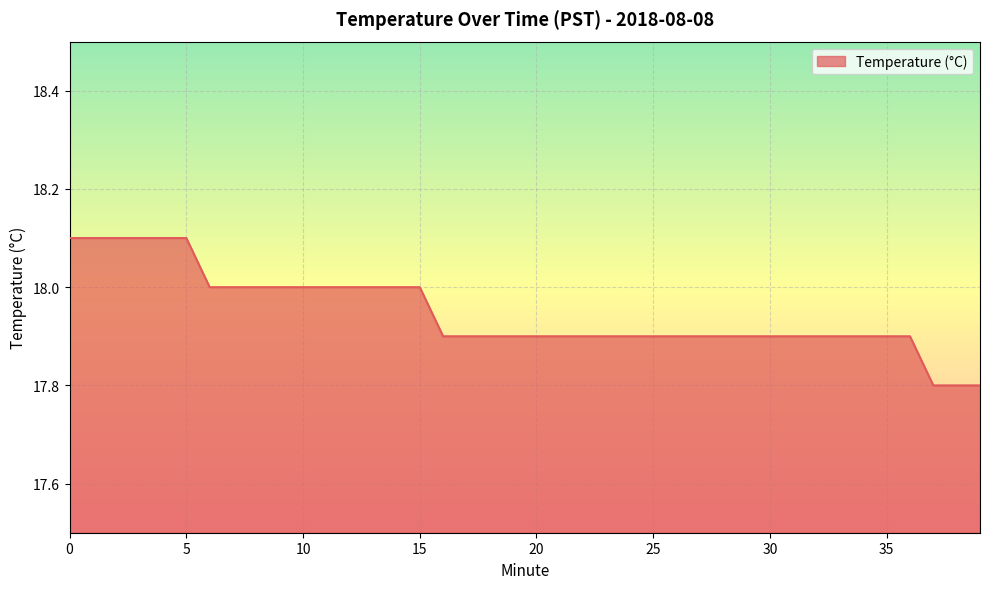

What is the difference between the maximum and minimum values?

0.3